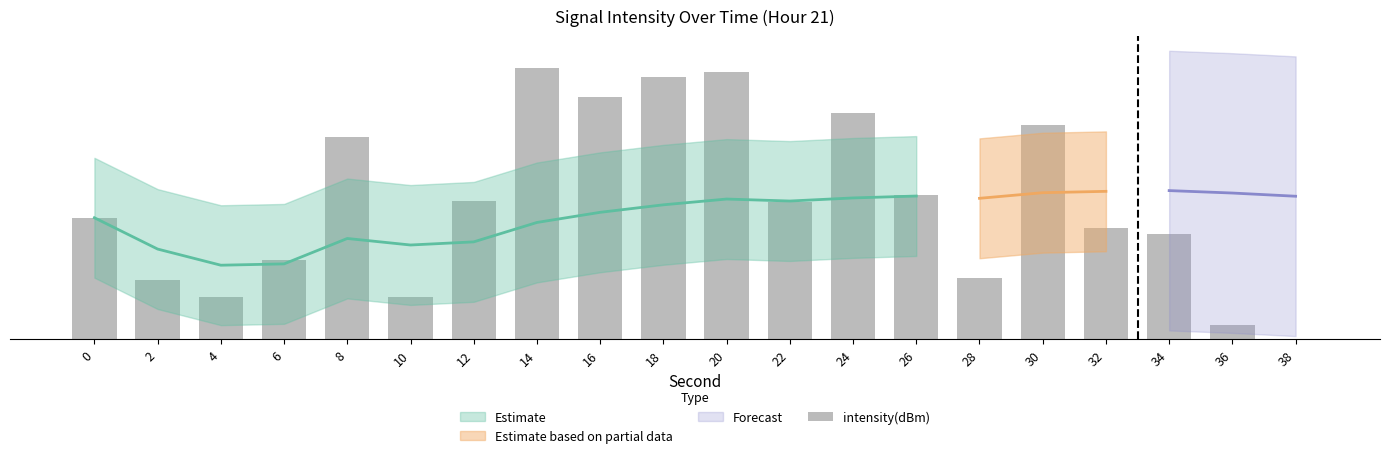

Read the value at 20.

13.4